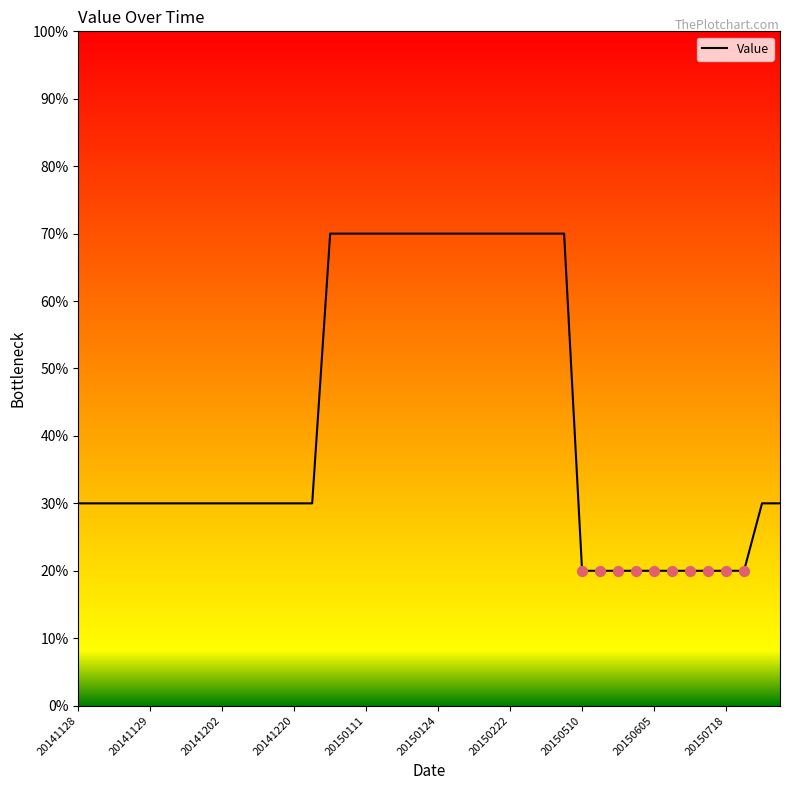

What is the smallest value displayed?

20